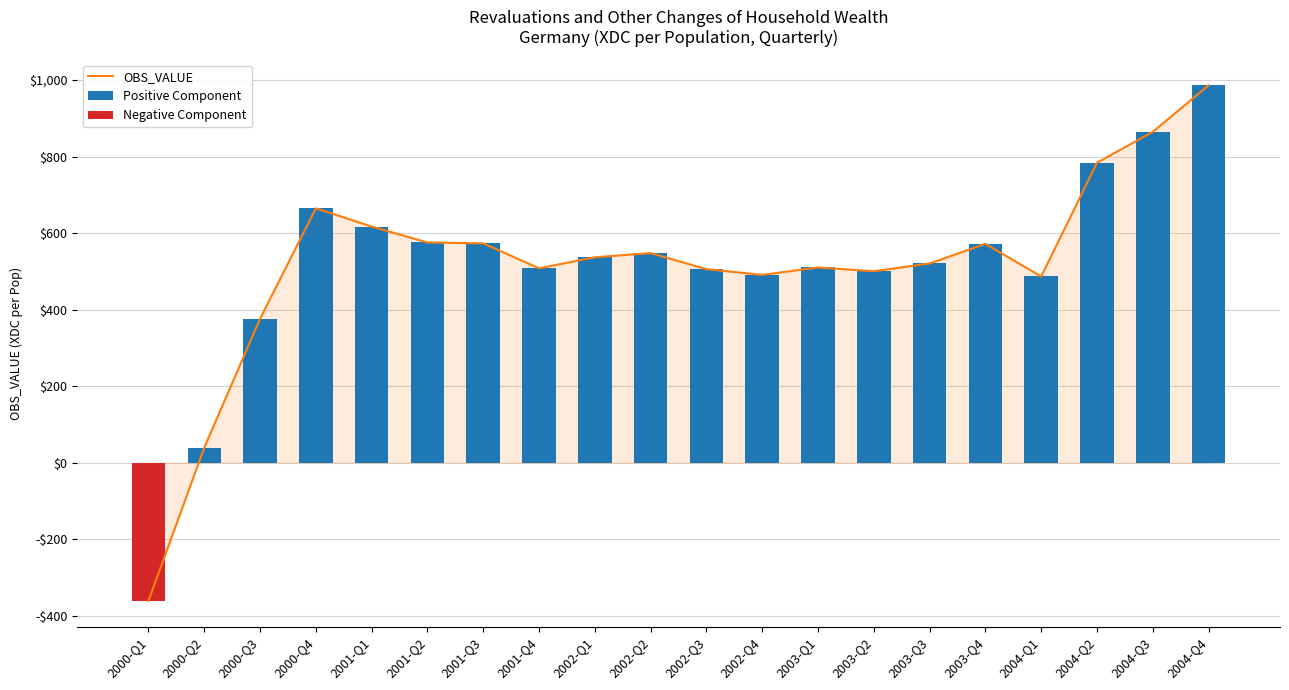

Is the value of OBS_VALUE at 2003-Q1 greater than the value of Positive Component at 2004-Q3?

No